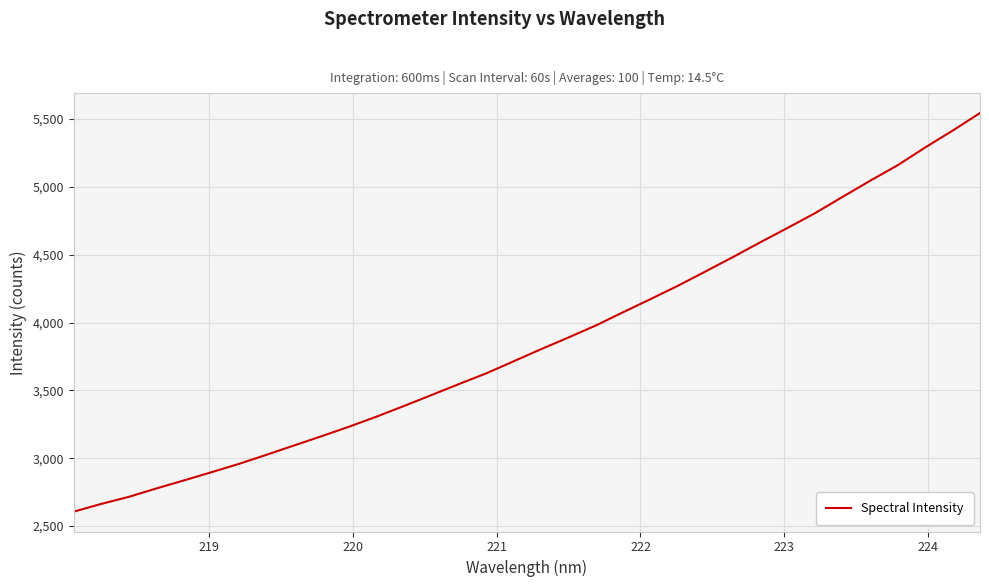

What is the difference between the maximum and minimum values?

2938.2